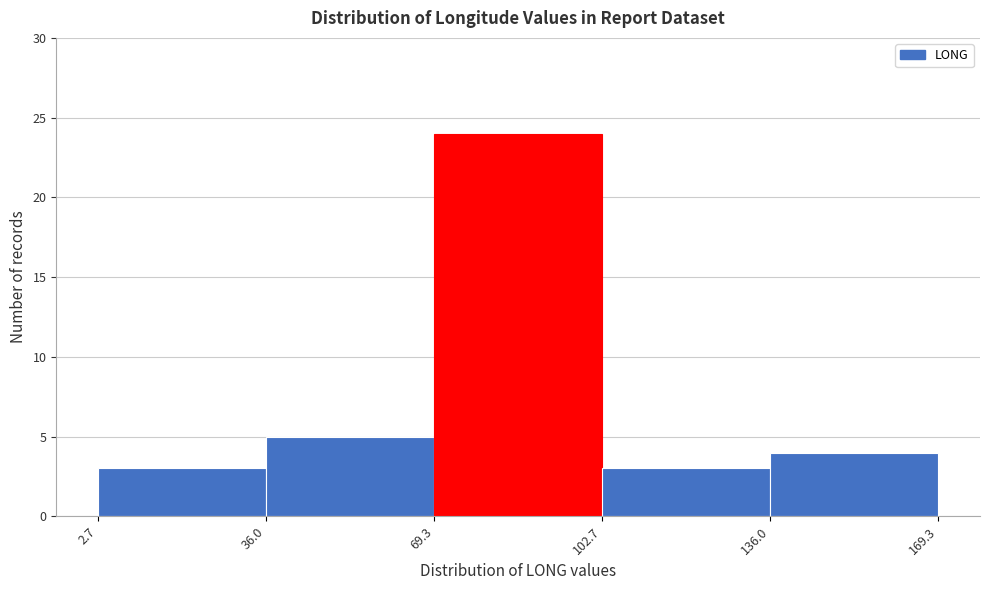

Reading left to right, transcribe this chart: for each bar, give the range it covers on the x-axis and its height. The values are not printed on the chart, so give them approximately, as read against the axis.

2.7 to 36.0: 3
36.0 to 69.3: 5
69.3 to 102.7: 24
102.7 to 136.0: 3
136.0 to 169.3: 4